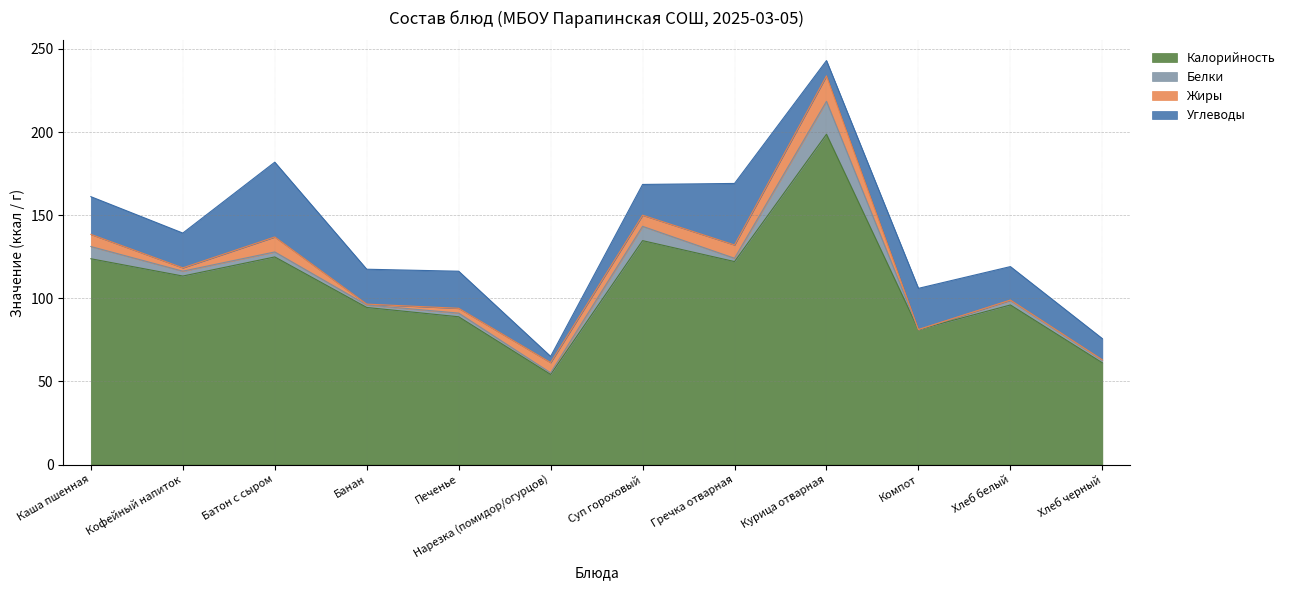

What is the lowest value of the Углеводы series?

3.7